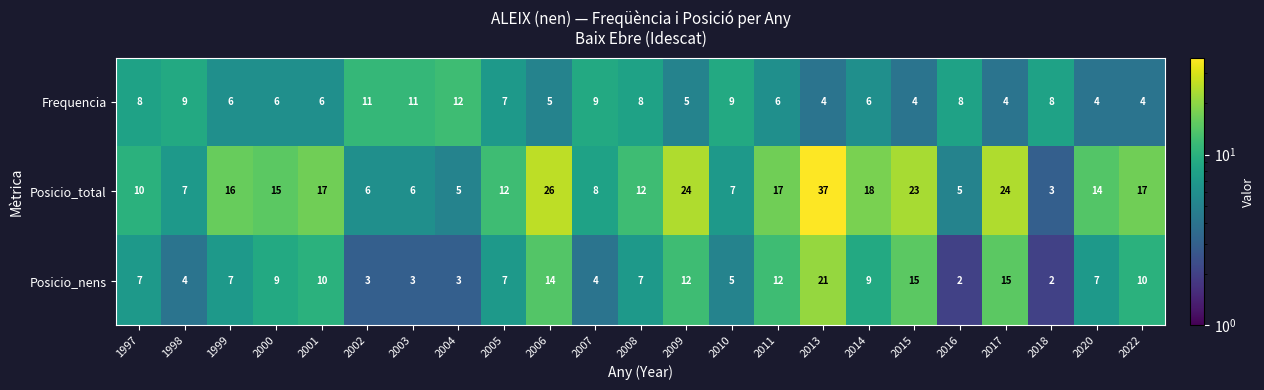

What is the difference between the maximum and second lowest values in the Frequencia series?

8